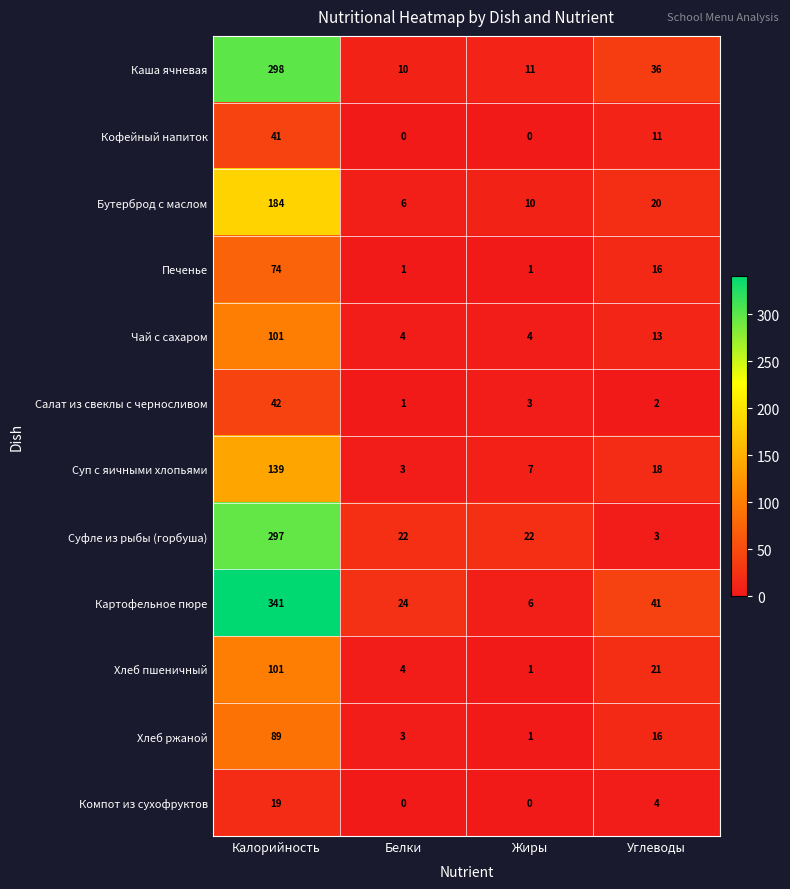

Is it true that Печенье equals 74 at Калорийность?

True